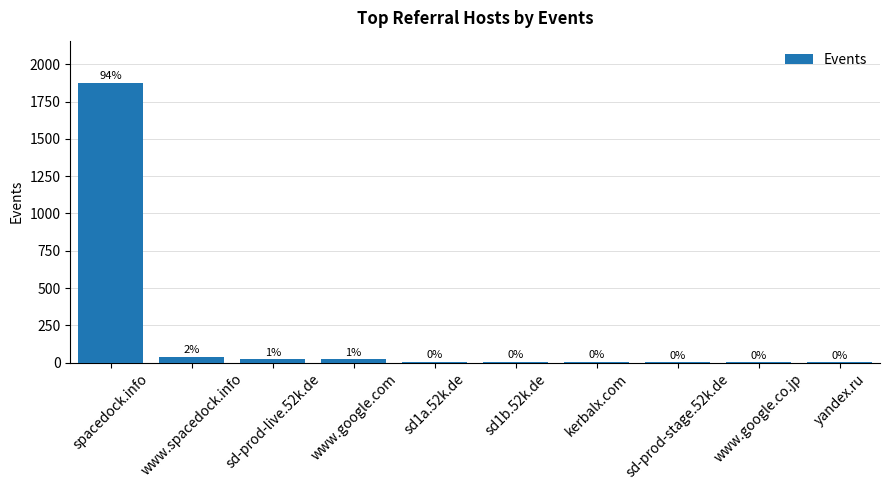

Are the bars horizontal?

No